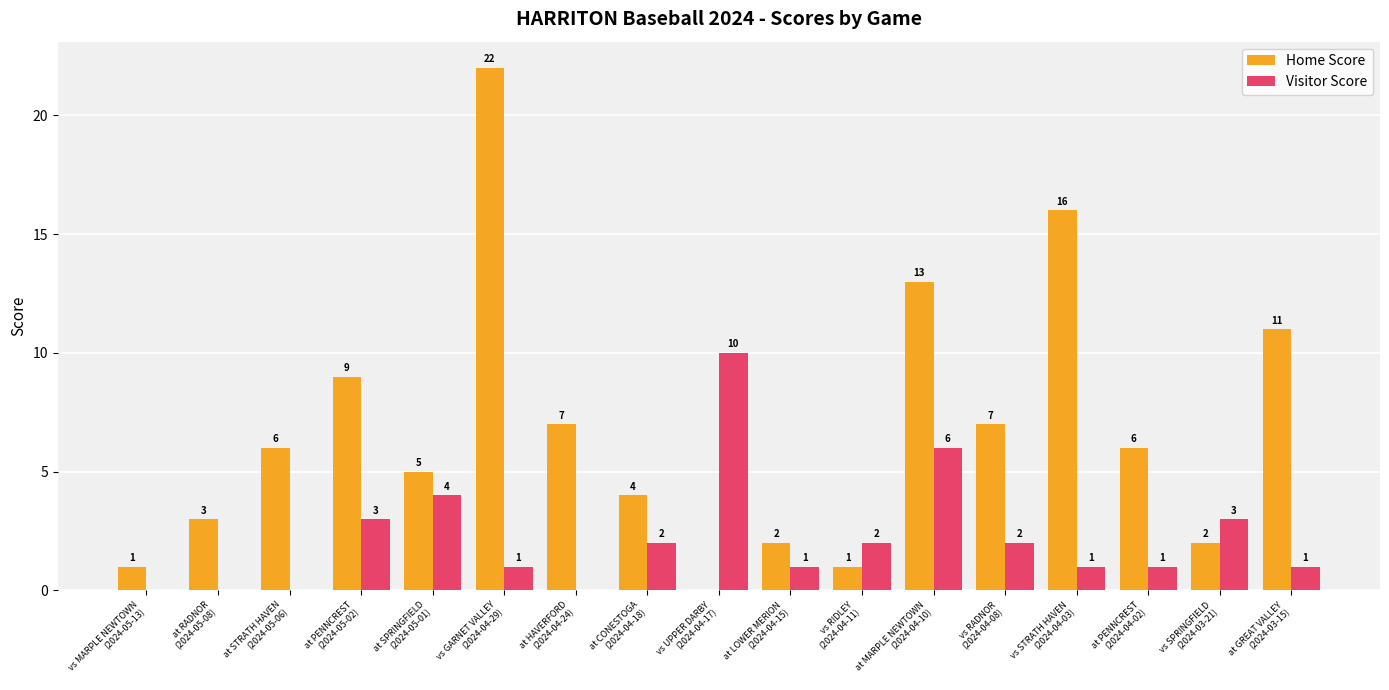

Are the bars grouped side by side (vs. stacked)?

Yes